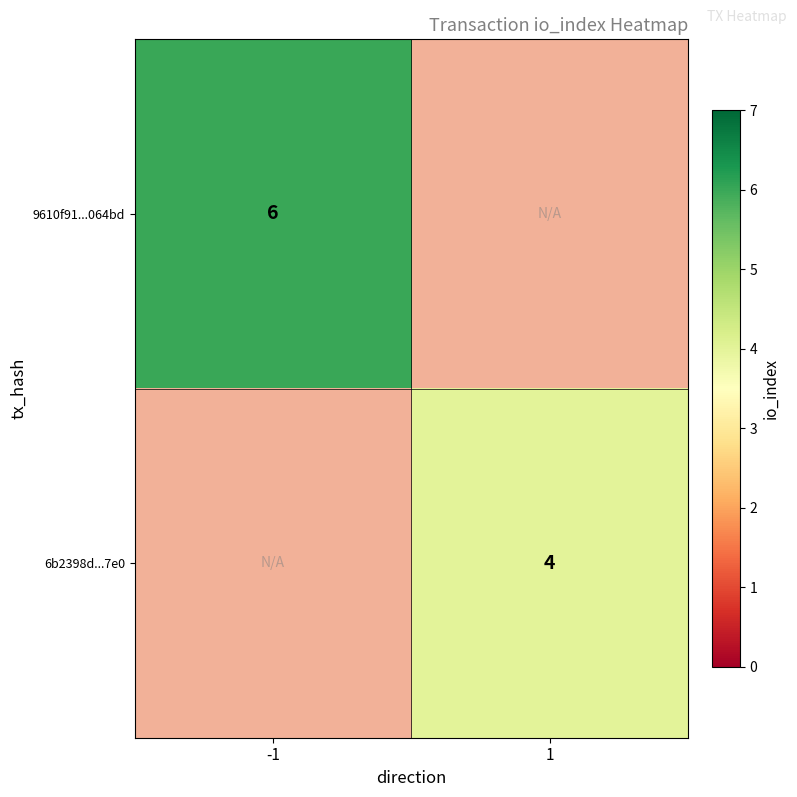

Count the number of data series in this chart.

2